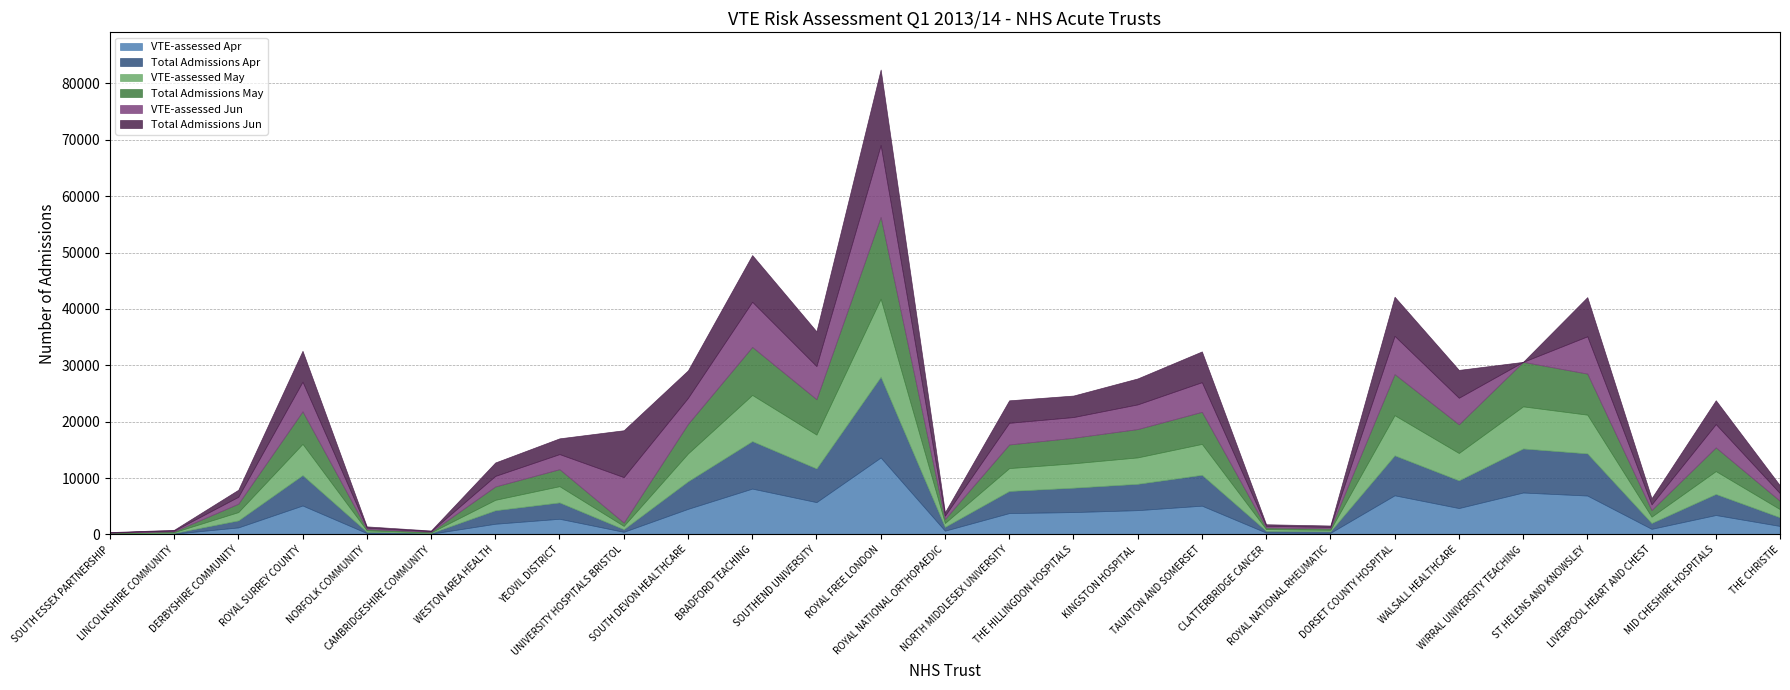

Between CAMBRIDGESHIRE COMMUNITY and WALSALL HEALTHCARE, which series saw the biggest shift?

Total Admissions May